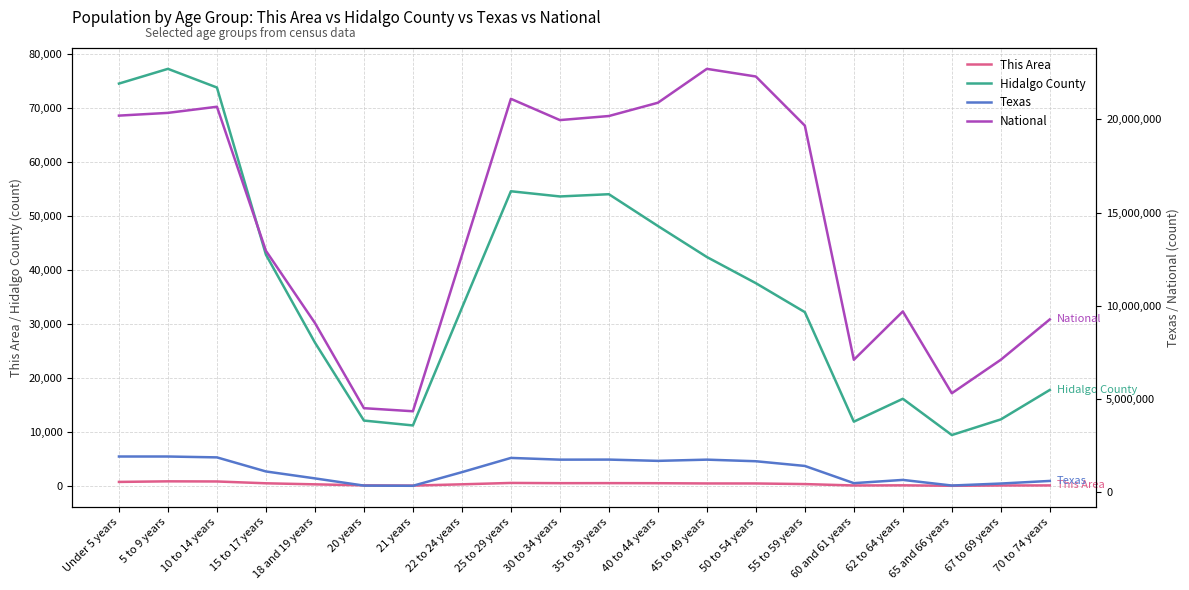

What is the smallest value displayed?

102